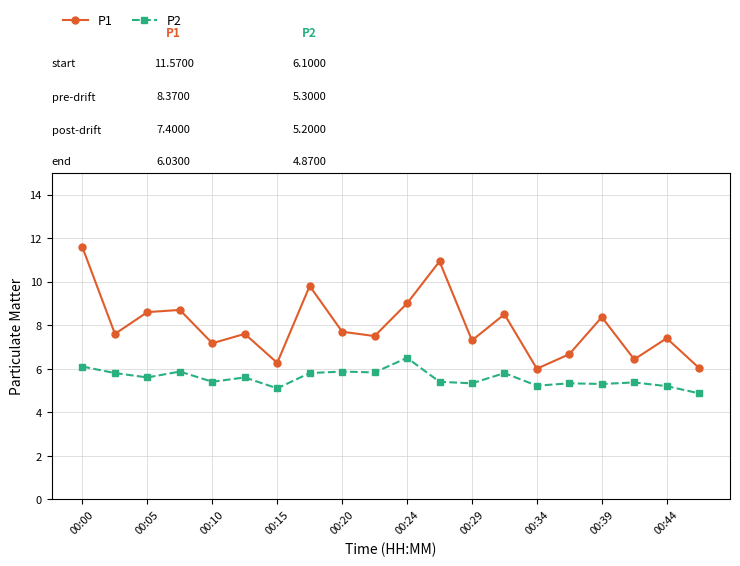

True or false: P1 has more than 2 points higher than both neighbors.

True